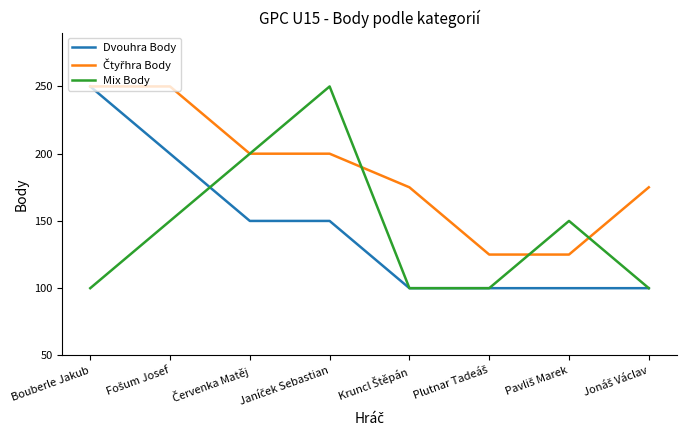

What is the lowest value of the Mix Body series?

100